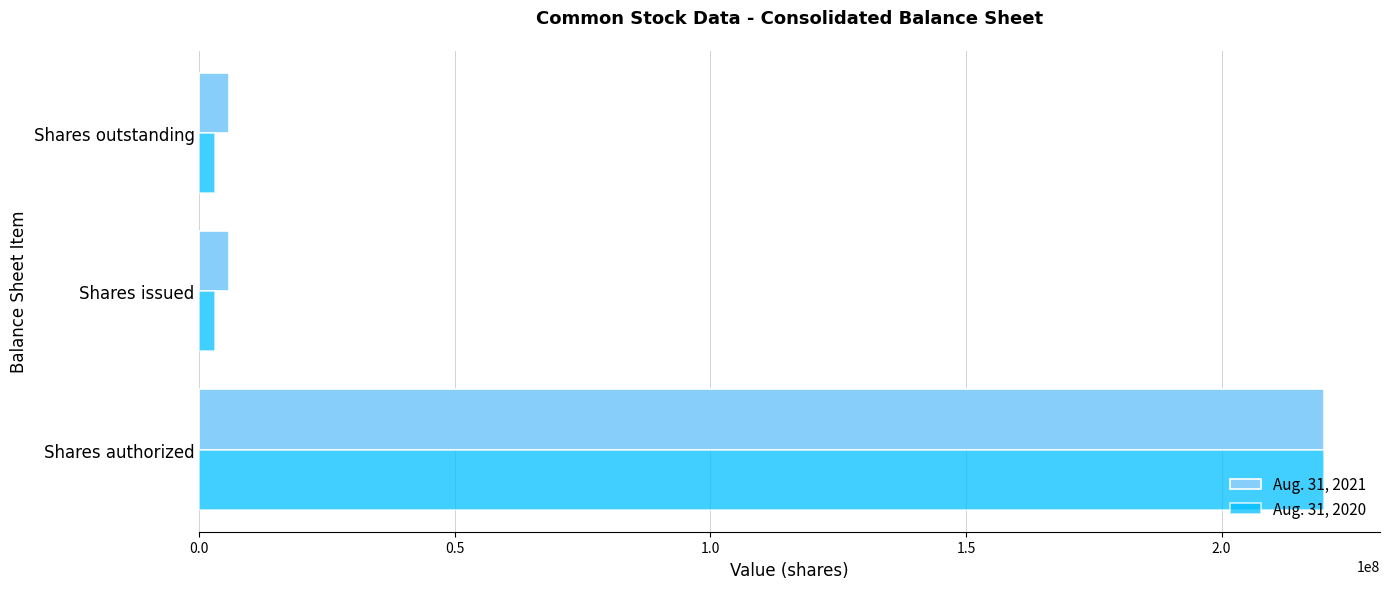

The Aug. 31, 2021 series shows 148950058 at Shares authorized. True or false?

False